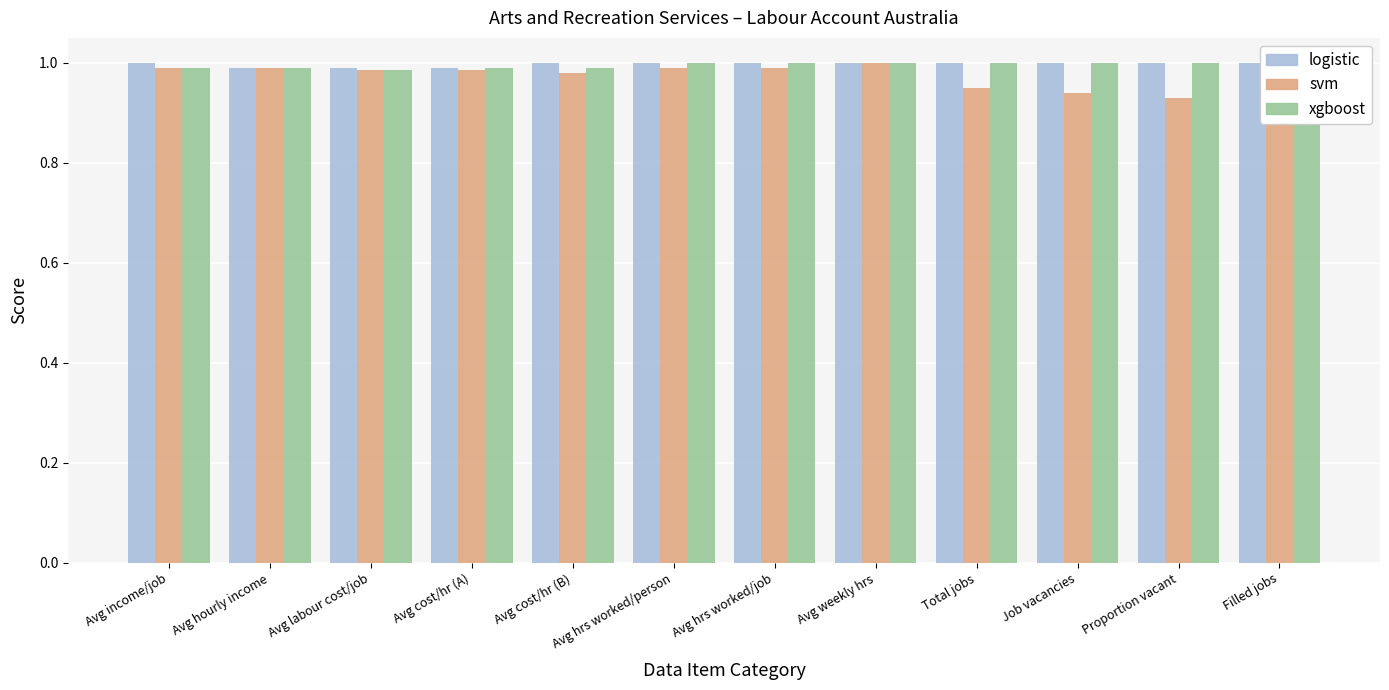

What is the total value across all series at Avg cost/hr (A)?

3.0